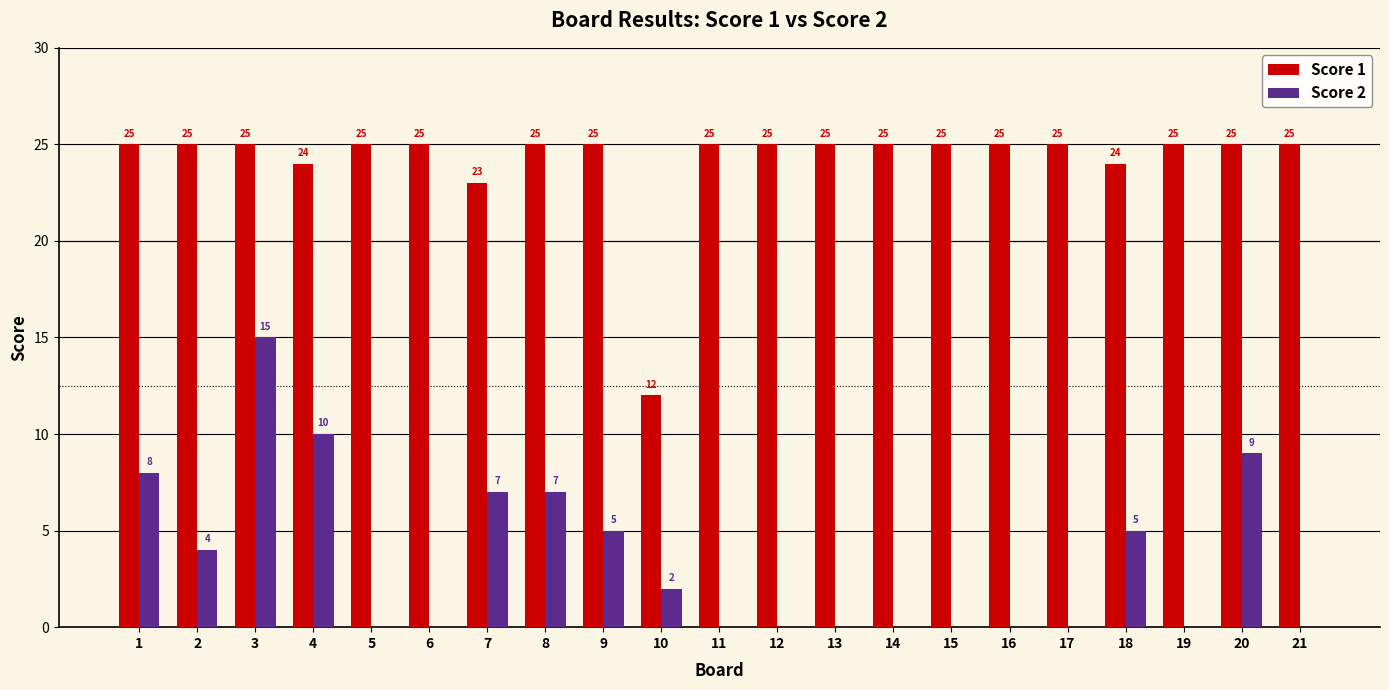

What is the highest value of the Score 2 series?

15